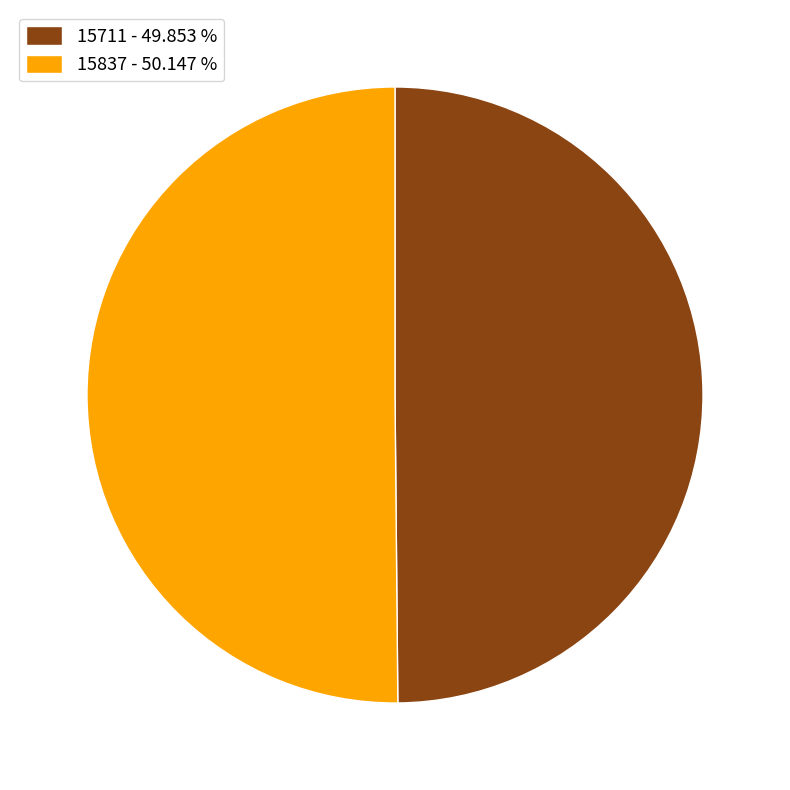

Is it true that 15711 is 50% of the pie?

True